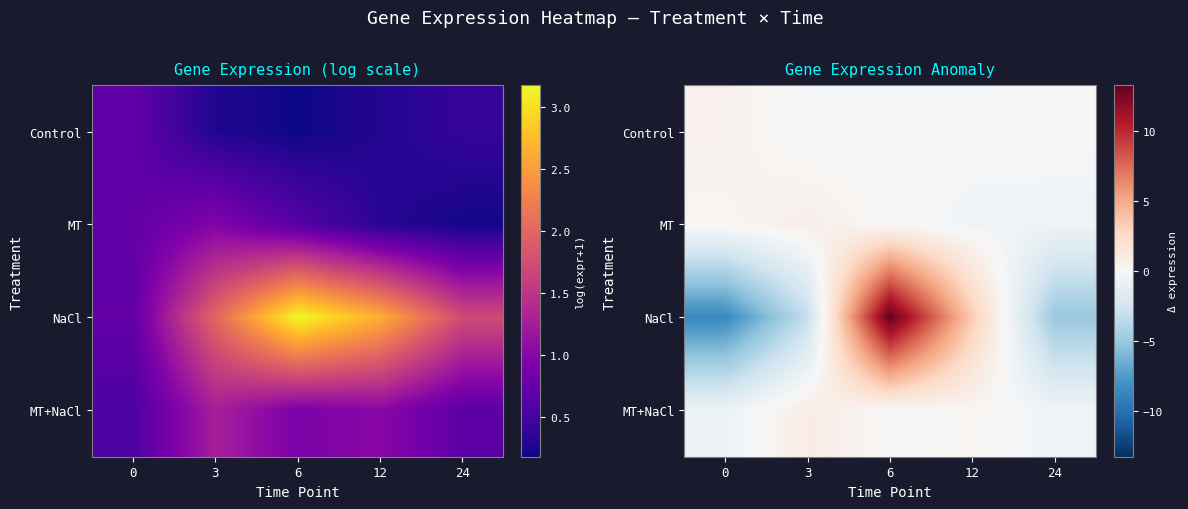

What is the greatest value displayed?

13.3